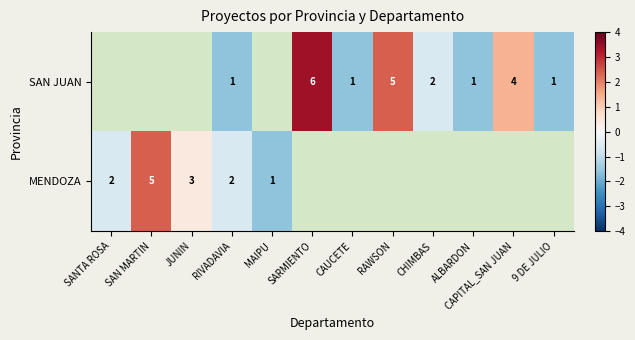

How many values in MENDOZA are below zero?

3